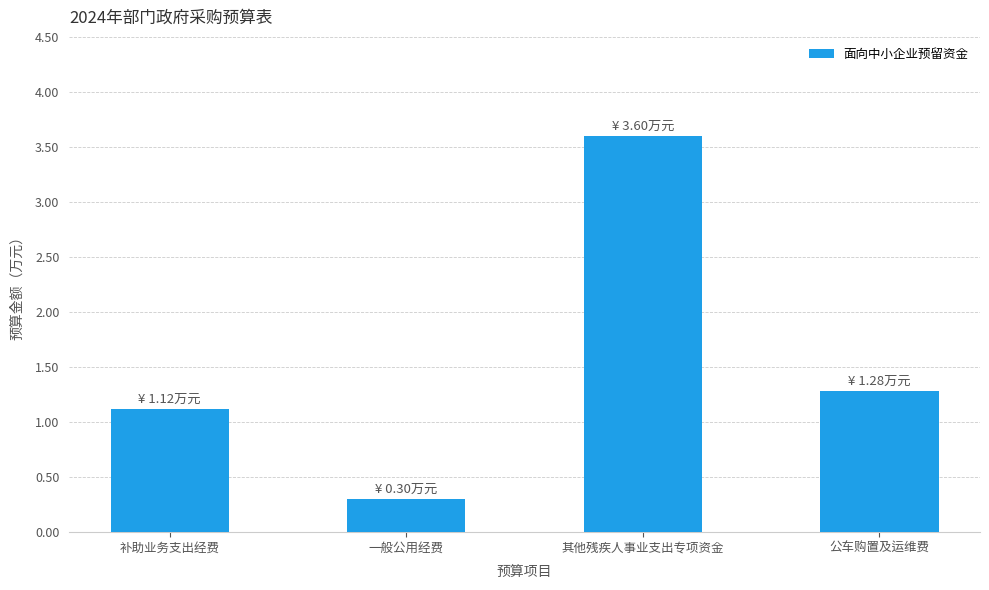

Reading right to left, list all the values displayed in this chart.

公车购置及运维费=1.3	其他残疾人事业支出专项资金=3.6	一般公用经费=0.3	补助业务支出经费=1.1